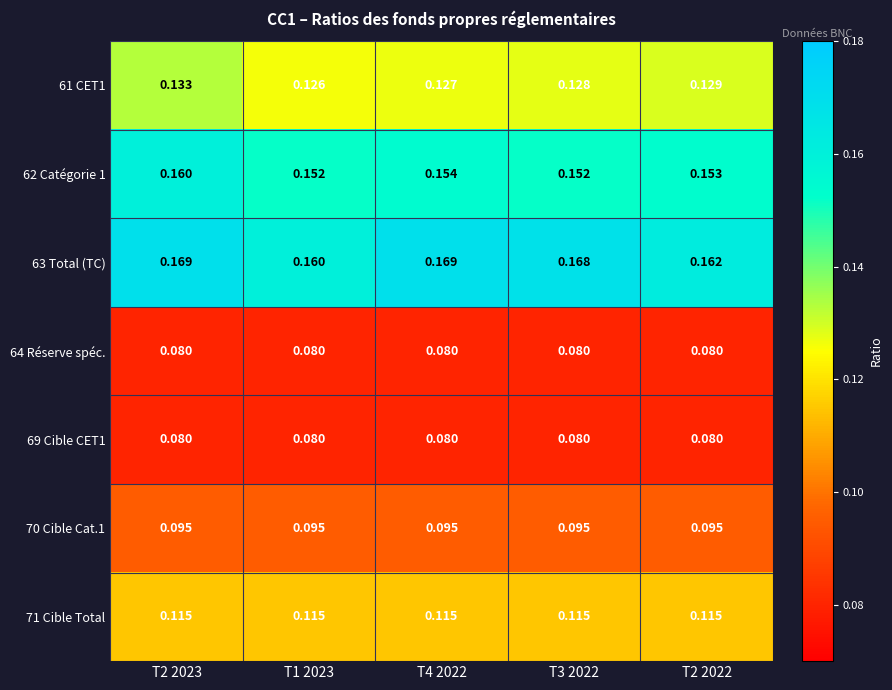

Which series has the largest range (max minus min)?

63 Total (TC)